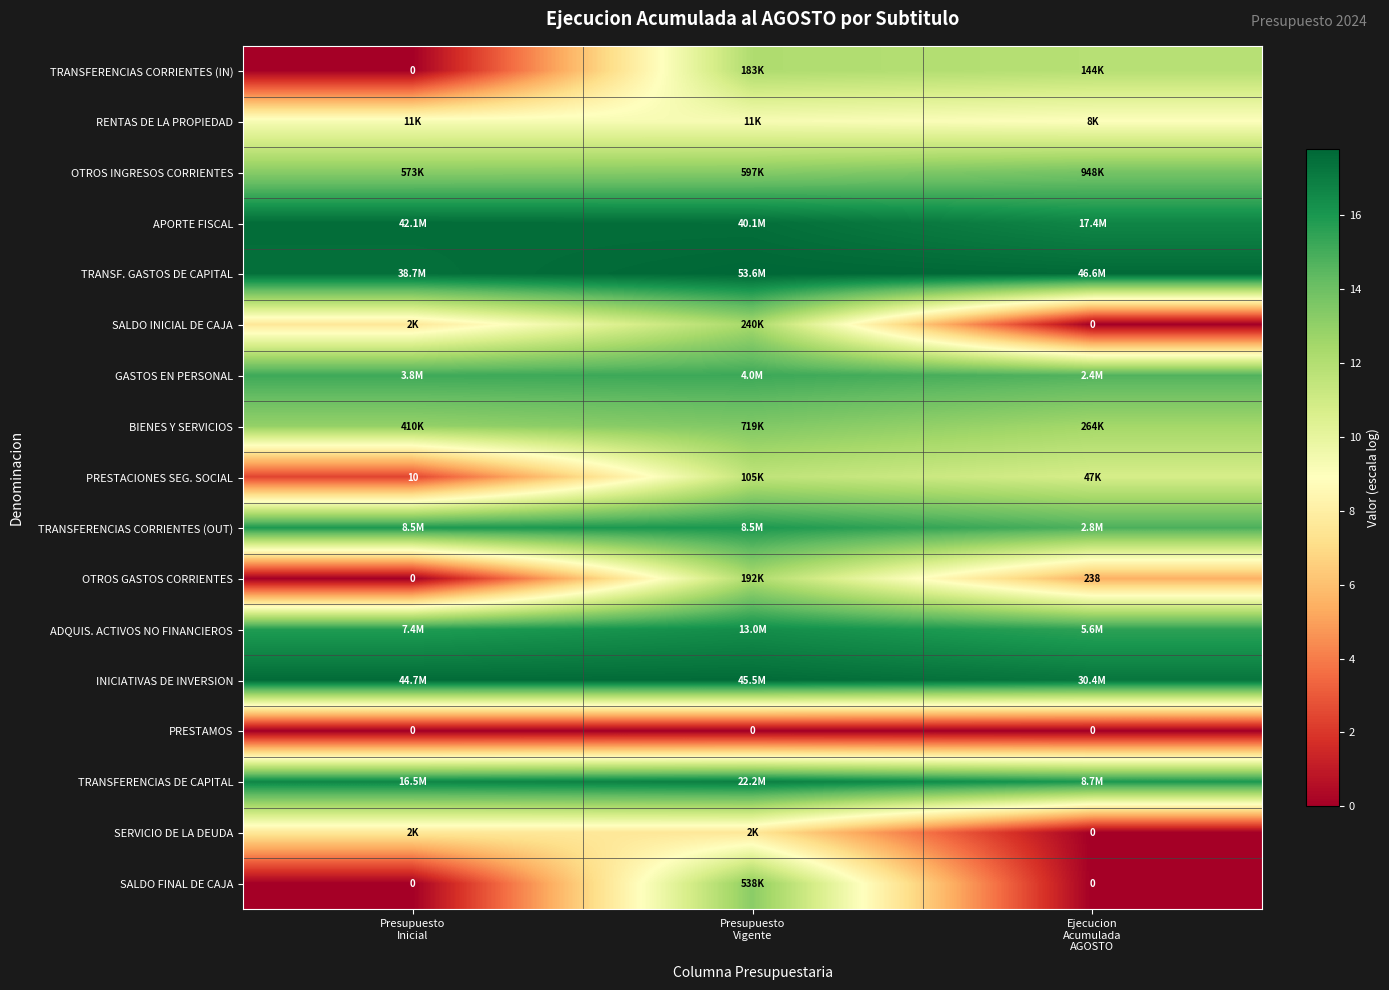

How many categories are shown in the chart?

3